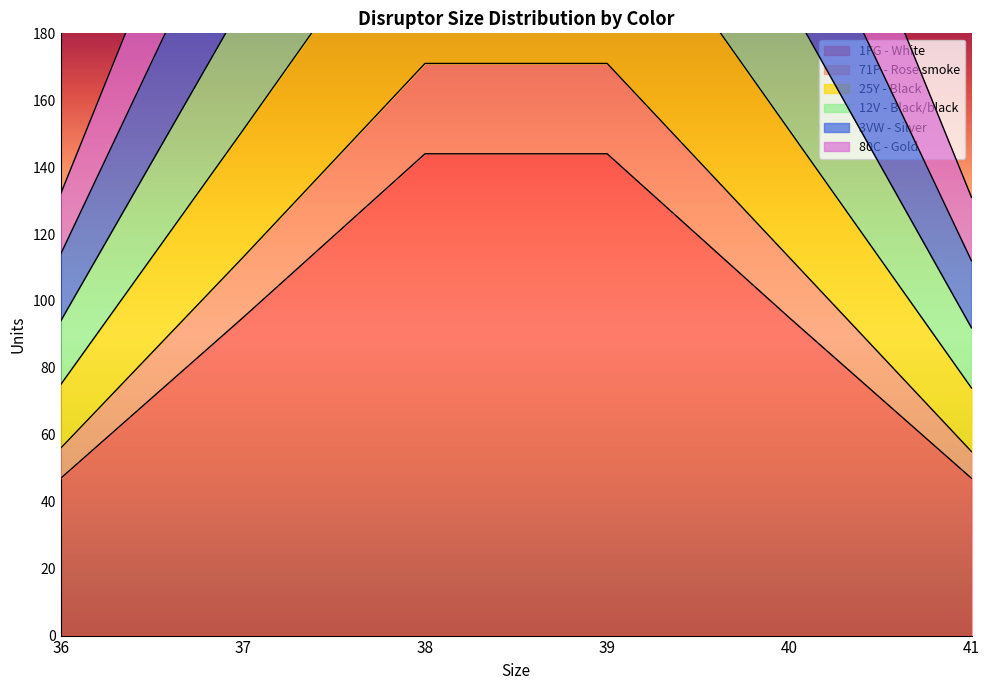

What is the difference between the second highest and second lowest values in the 3VW - Silver series?

230